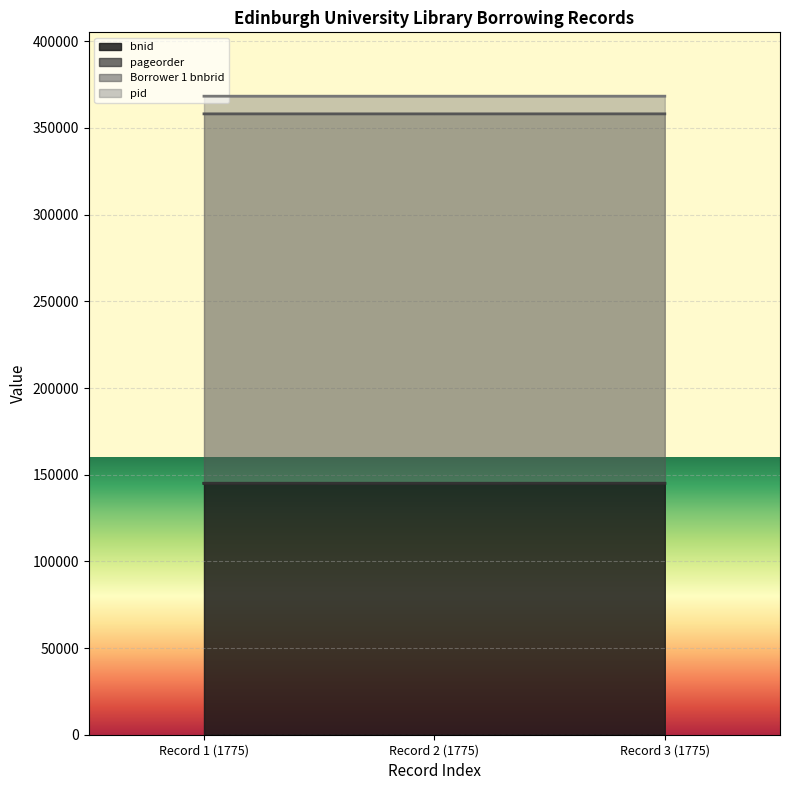

What position from the right is Record 3 (1775)?

1